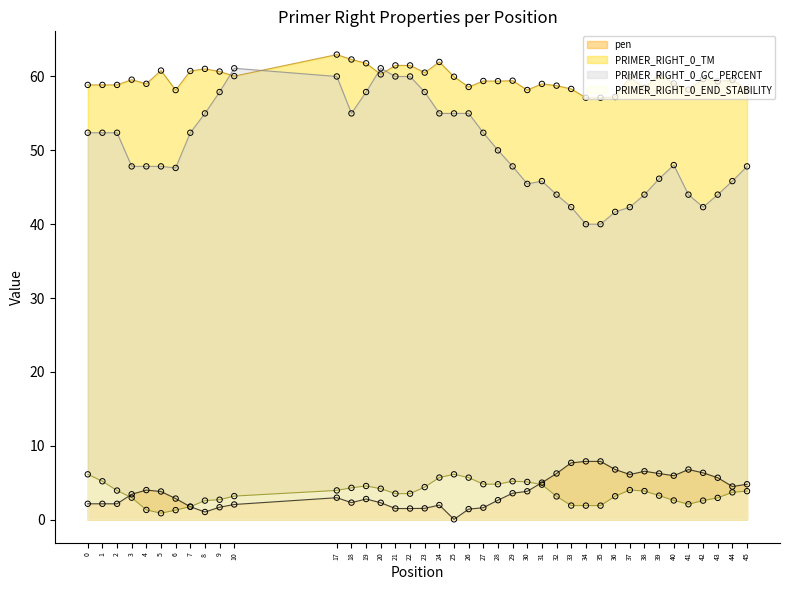

What are all the series names shown in the legend?

pen, PRIMER_RIGHT_0_TM, PRIMER_RIGHT_0_GC_PERCENT, PRIMER_RIGHT_0_END_STABILITY